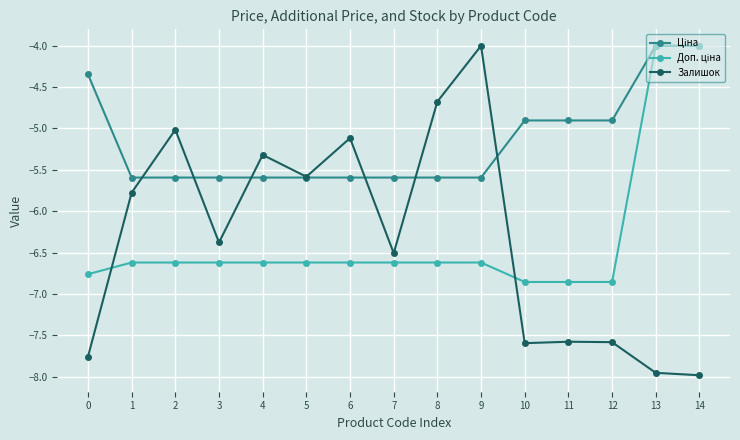

True or false: Залишок has a value of -3.5 at 10.

False